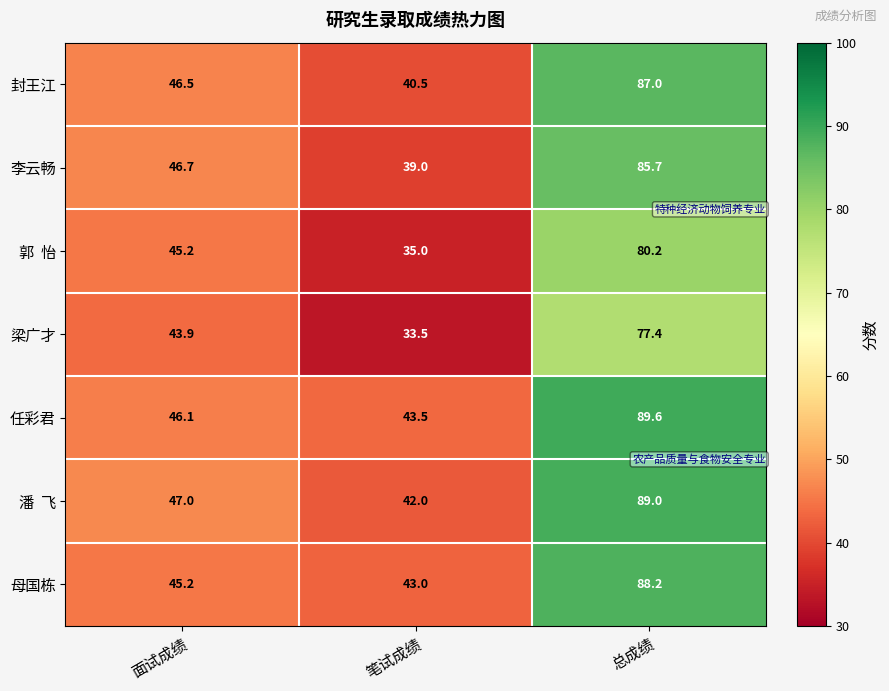

Count the number of categories in the chart.

3